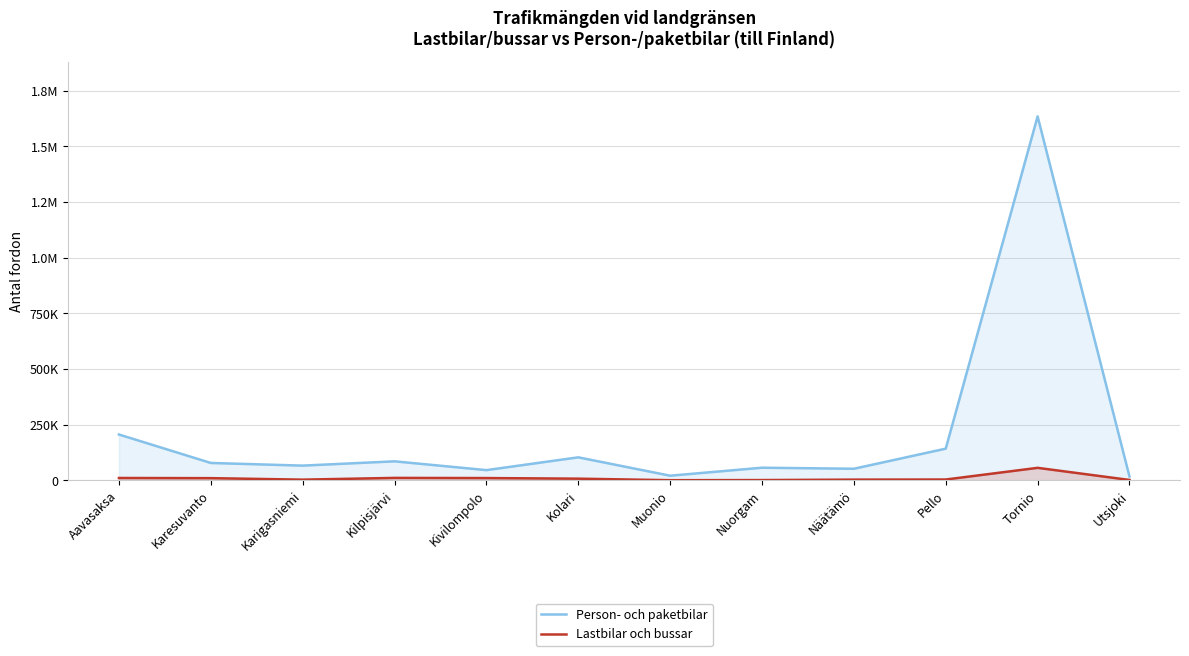

How many data points in Person- och paketbilar are above 77992?

5